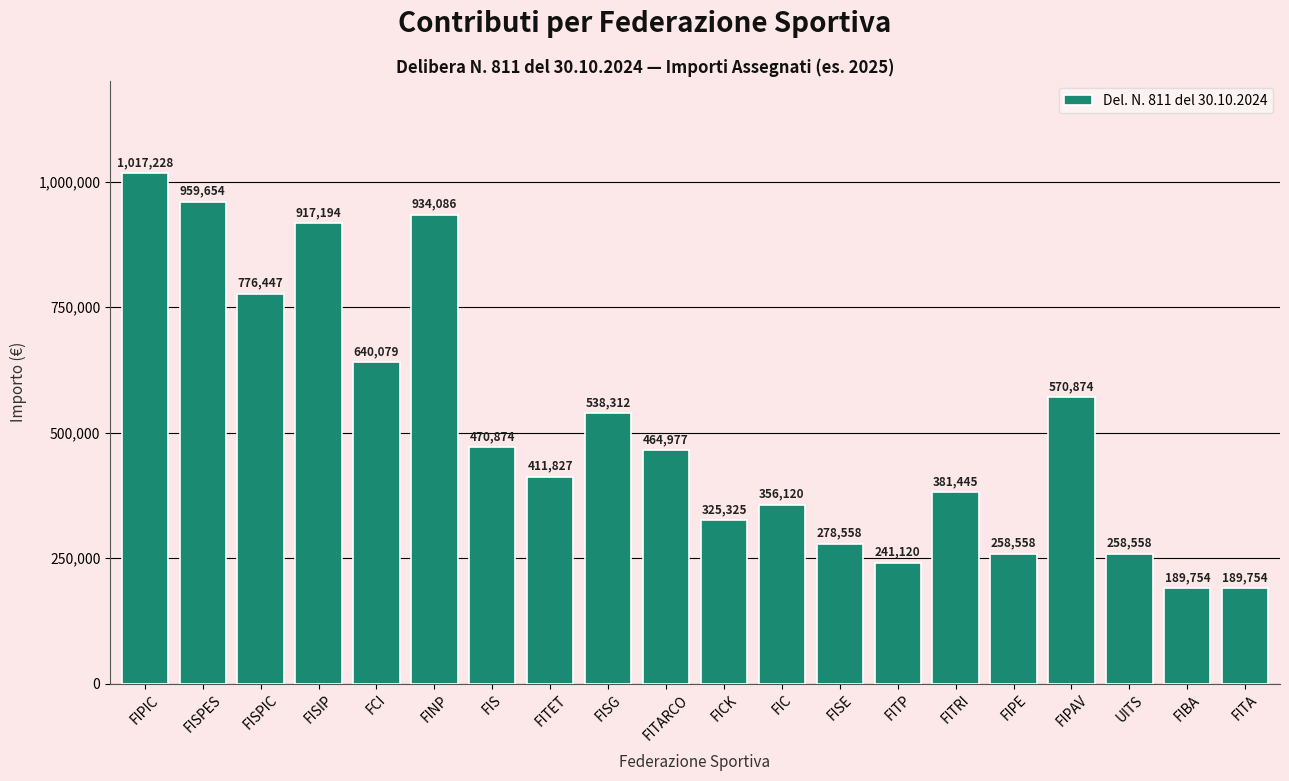

What is the difference between the values at FISG and FIBA?

348558